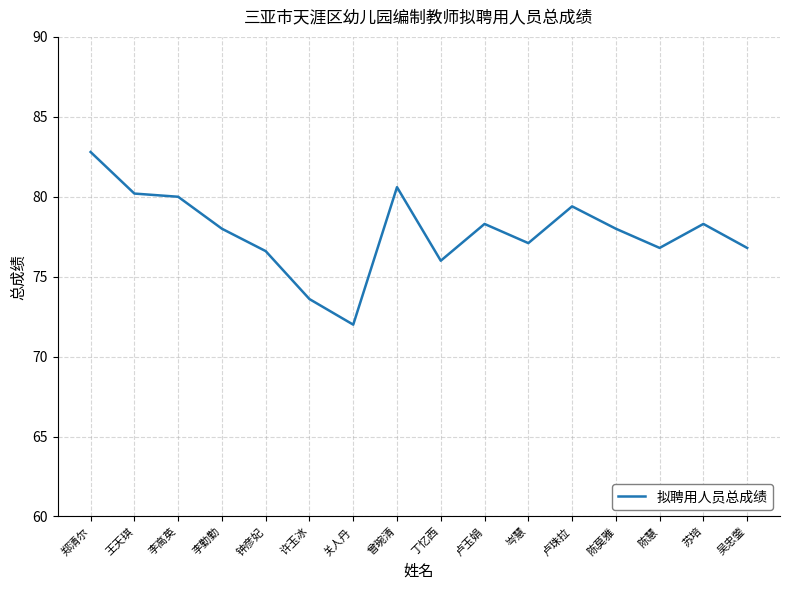

What is the change in value from 李高英 to 苏培?

-1.7